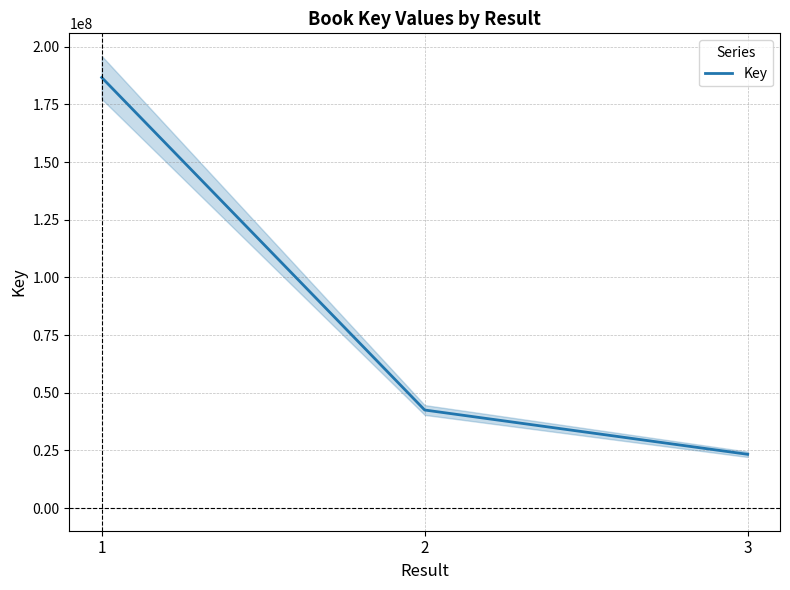

Count the values in the range 23325107 to 186717766.

3